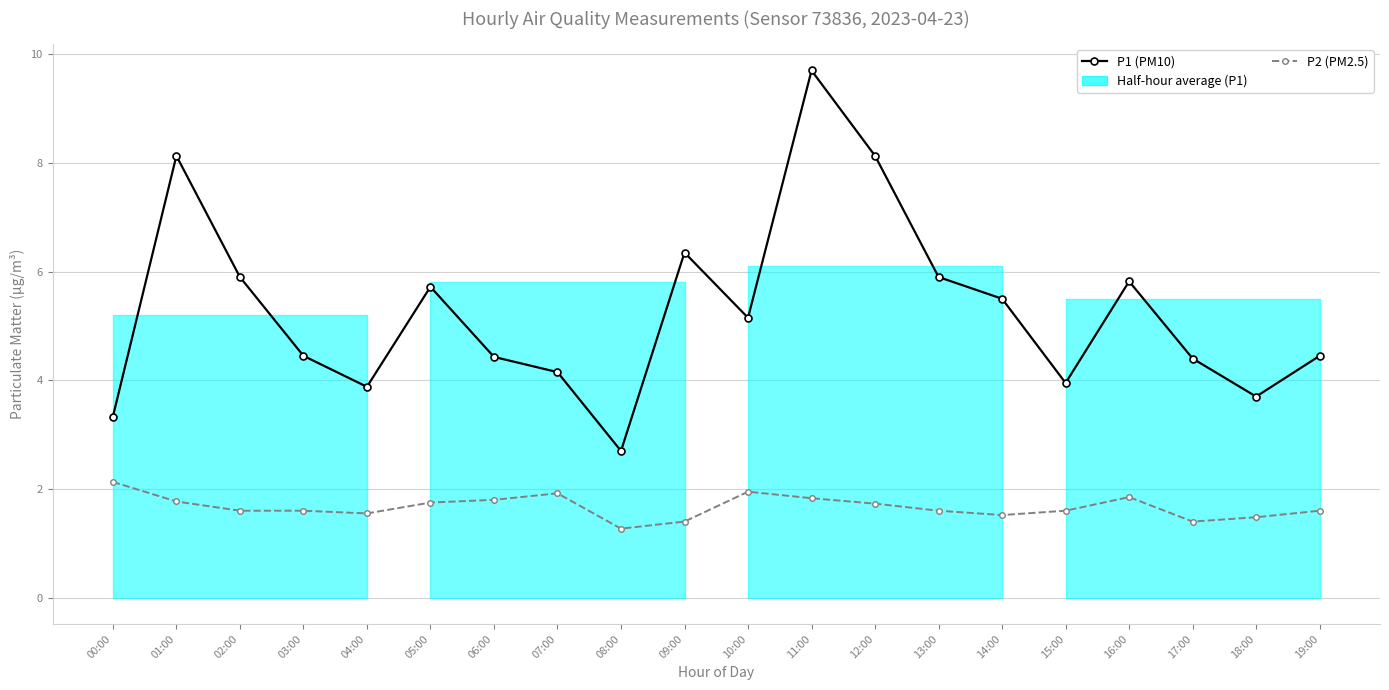

What is the difference between the maximum and minimum values in the P2 (PM2.5) series?

0.9